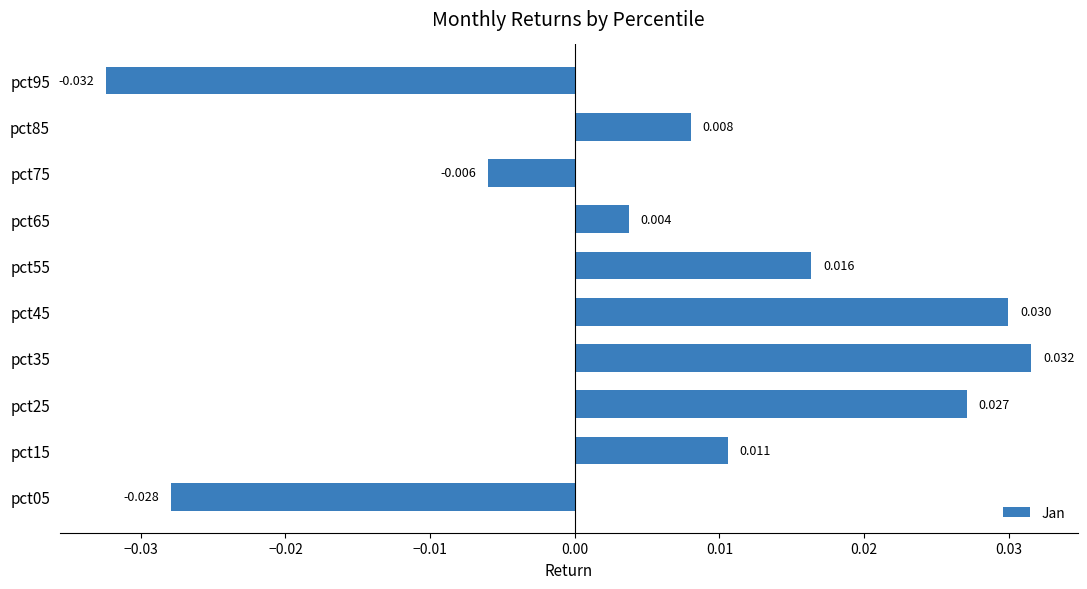

How many data points are above 0?

7